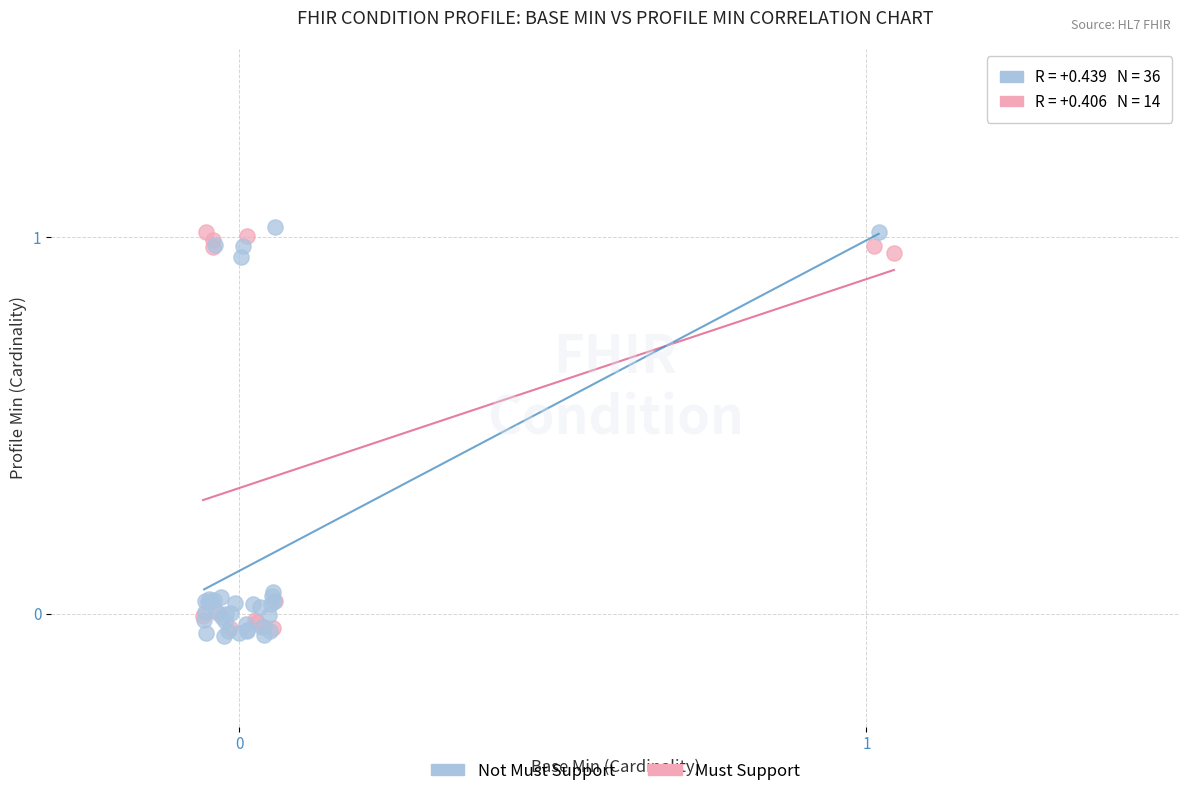

What are all the series names shown in the legend?

Not Must Support, Must Support